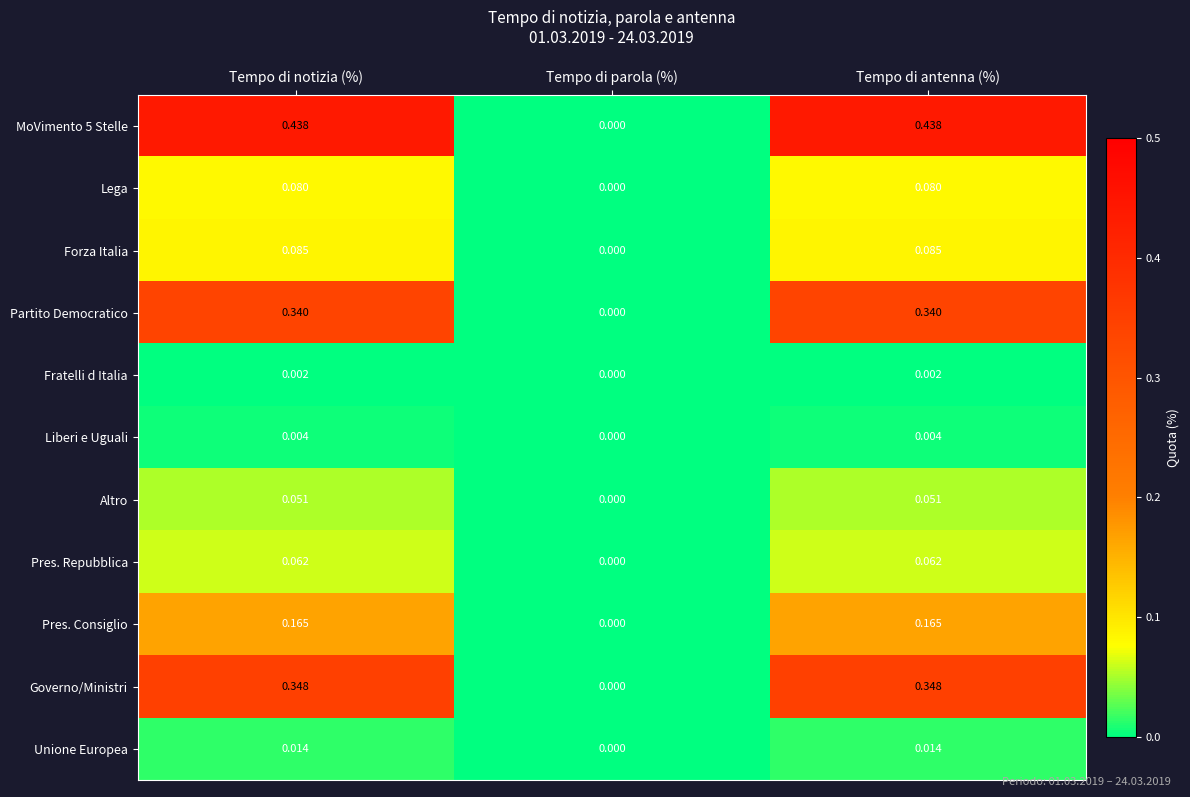

At which label does Altro reach its minimum?

Tempo di parola (%)